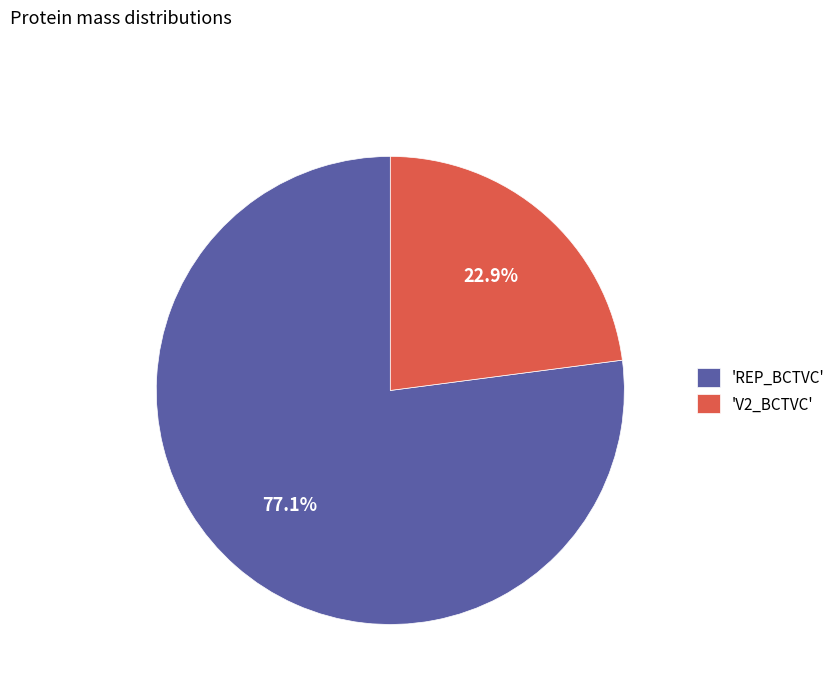

Do 'REP_BCTVC' and 'V2_BCTVC' together represent more than half of the pie?

Yes